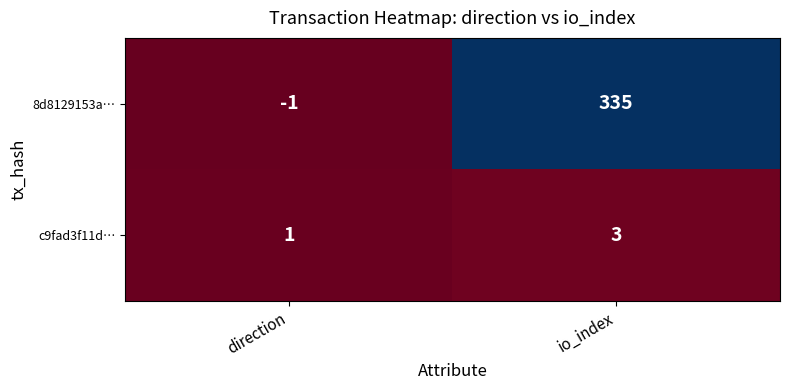

Reading right to left, list all the values displayed in this chart.

8d8129153a…: io_index=335	direction=-1
c9fad3f11d…: io_index=3	direction=1